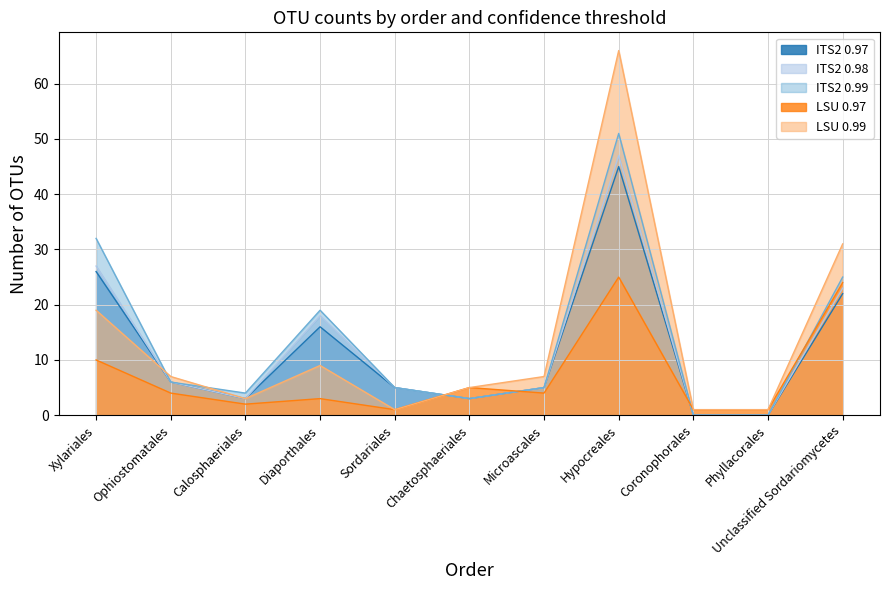

How many lines are shown in the chart?

5